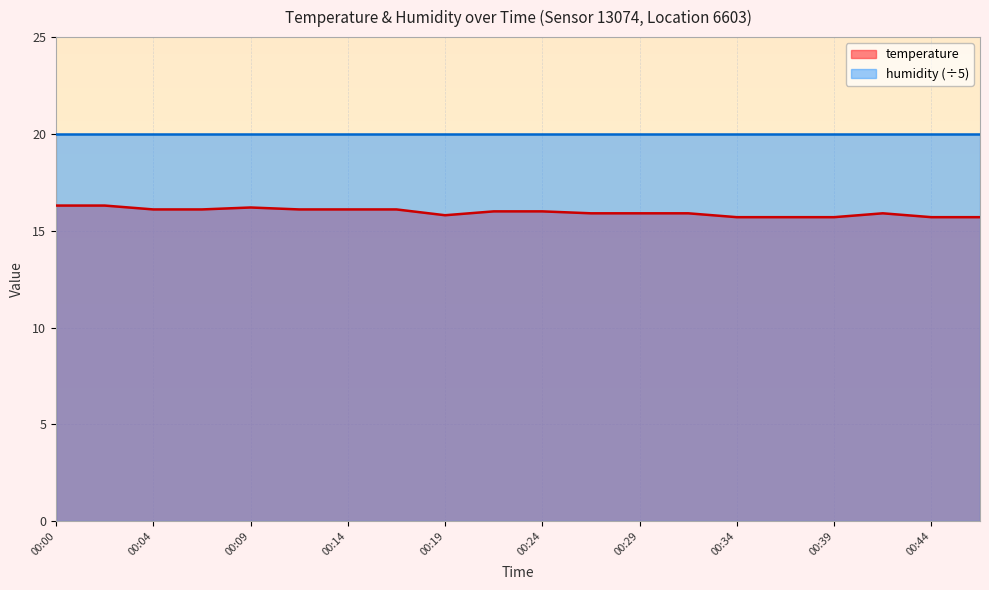

What is the sum of all values?

319.2